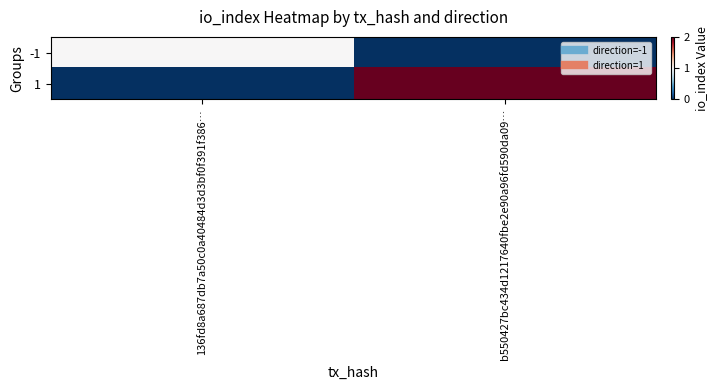

Which series has the widest spread of values?

1